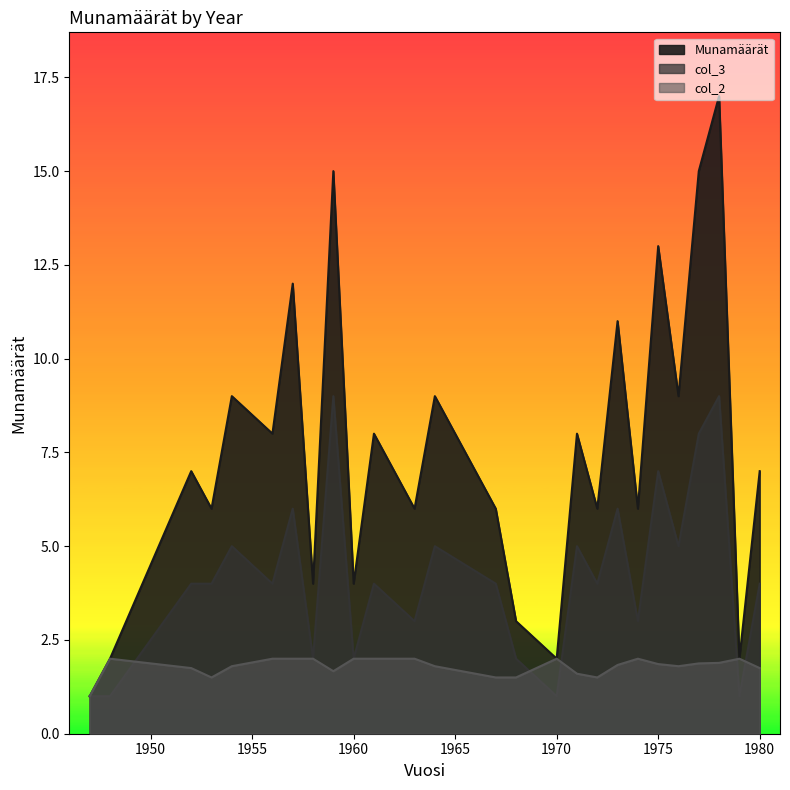

What are all the series names shown in the legend?

Munamäärät, col_3, col_2